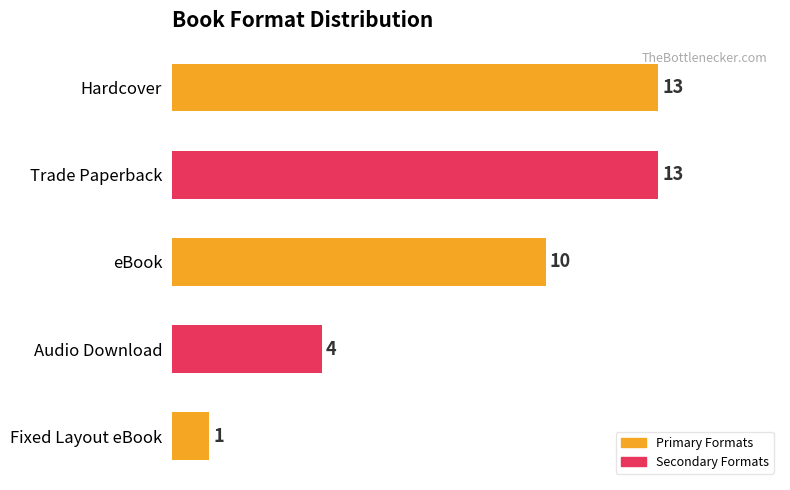

True or false: the data shows 13 at Trade Paperback.

True